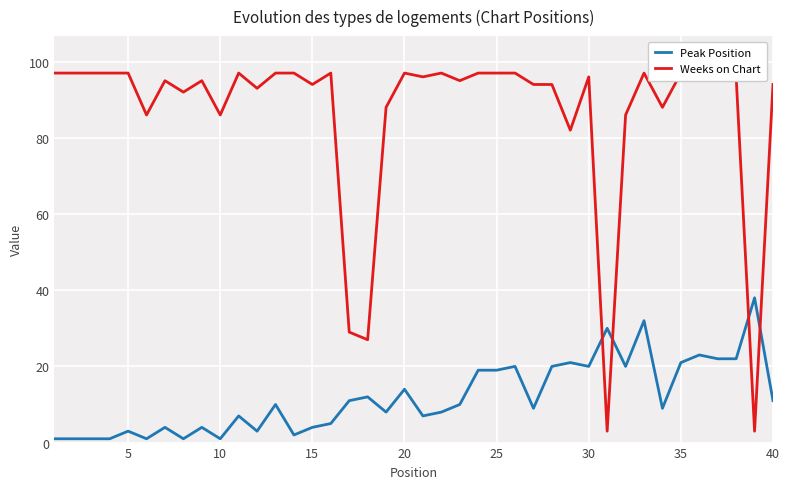

What is the highest value of the Peak Position series?

38